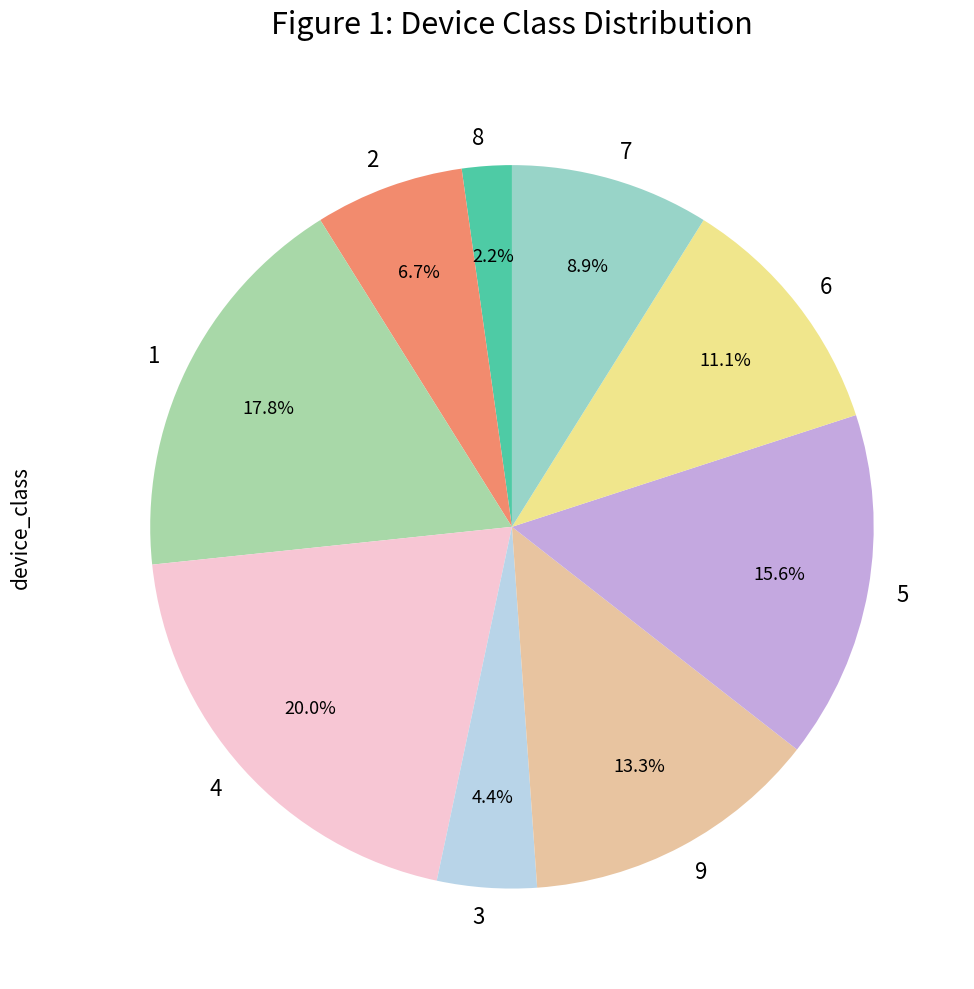

How many segments does this pie chart have?

9